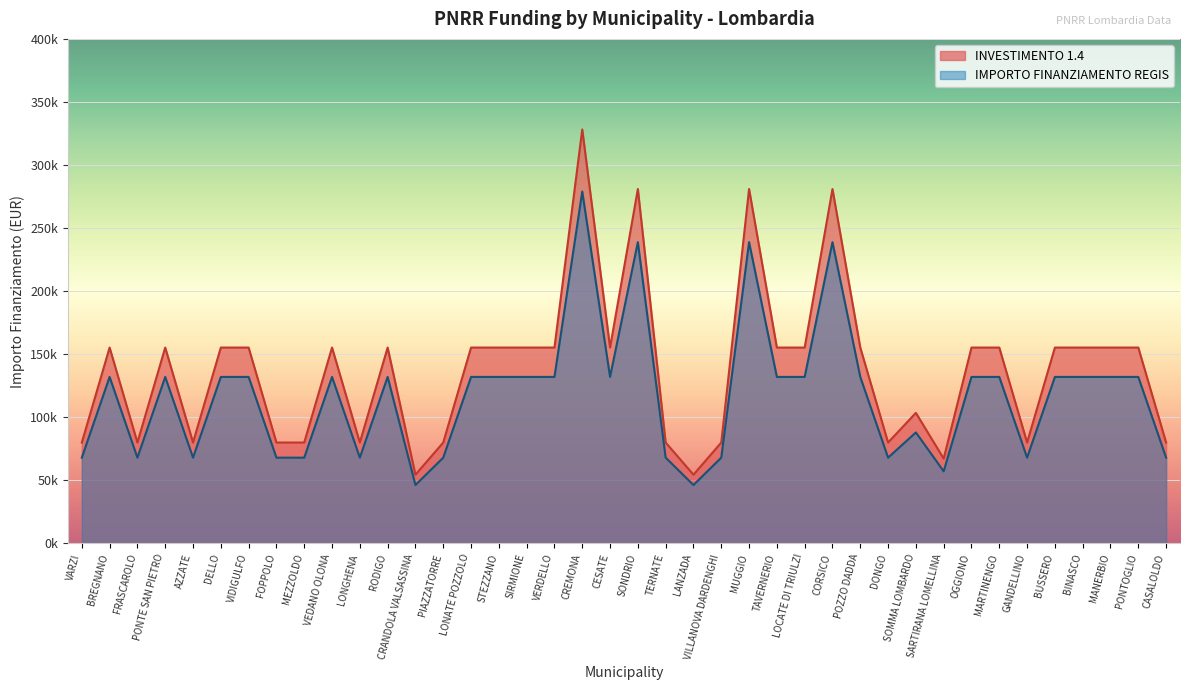

What position from the right is CREMONA?

22